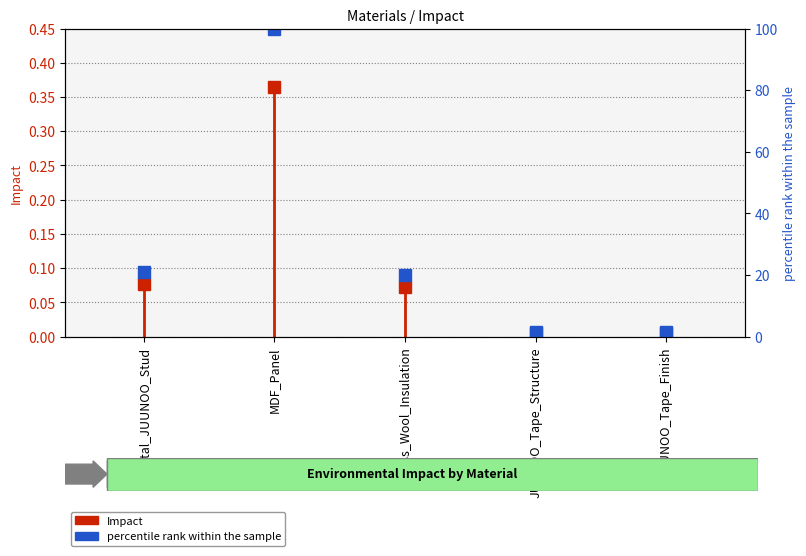

The value at Glass_Wool_Insulation is 19.9. True or false?

True